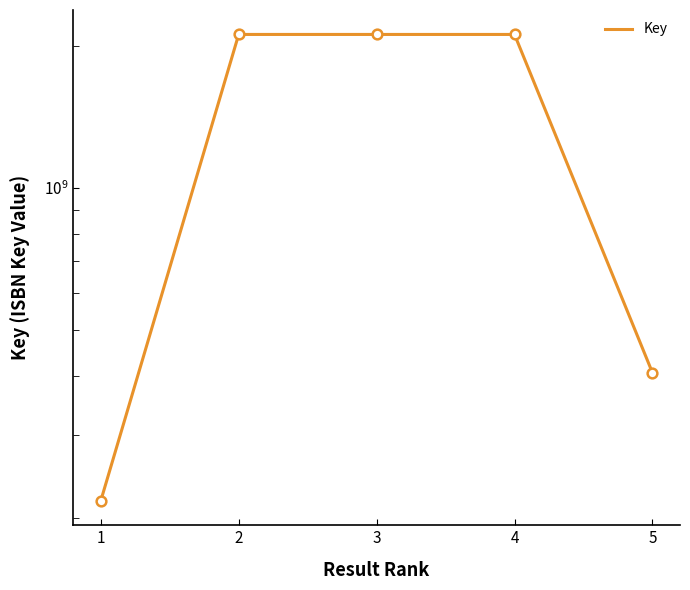

List the labels in order of value, largest first.

2, 3, 4, 5, 1